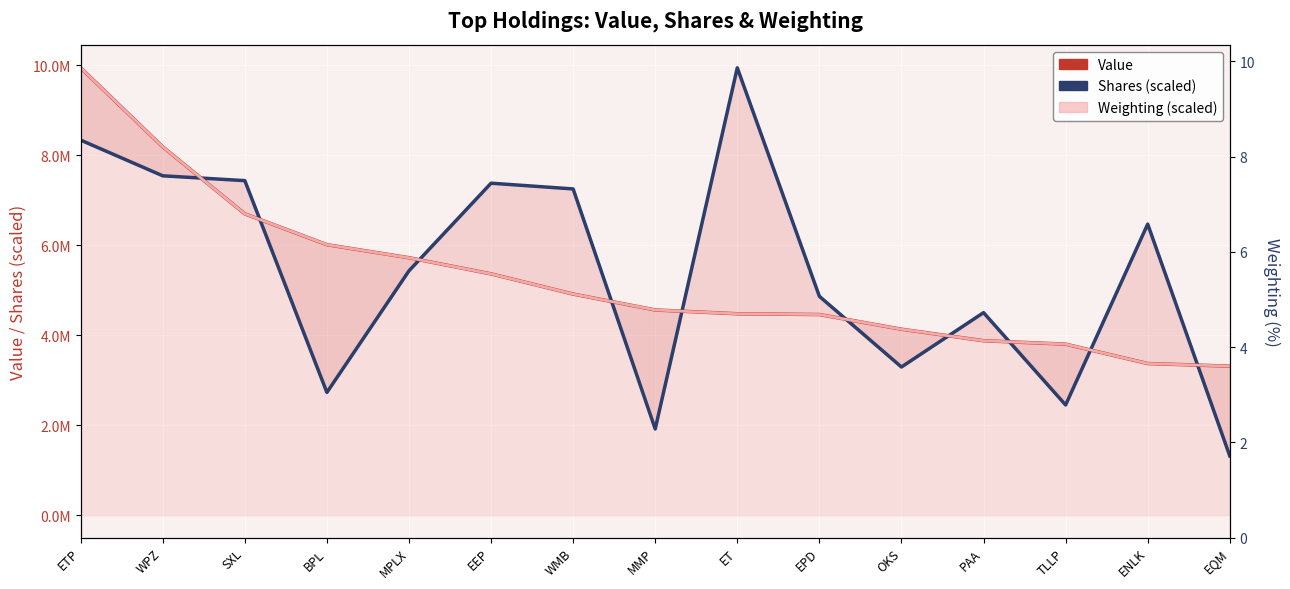

What position from the left is EEP?

6